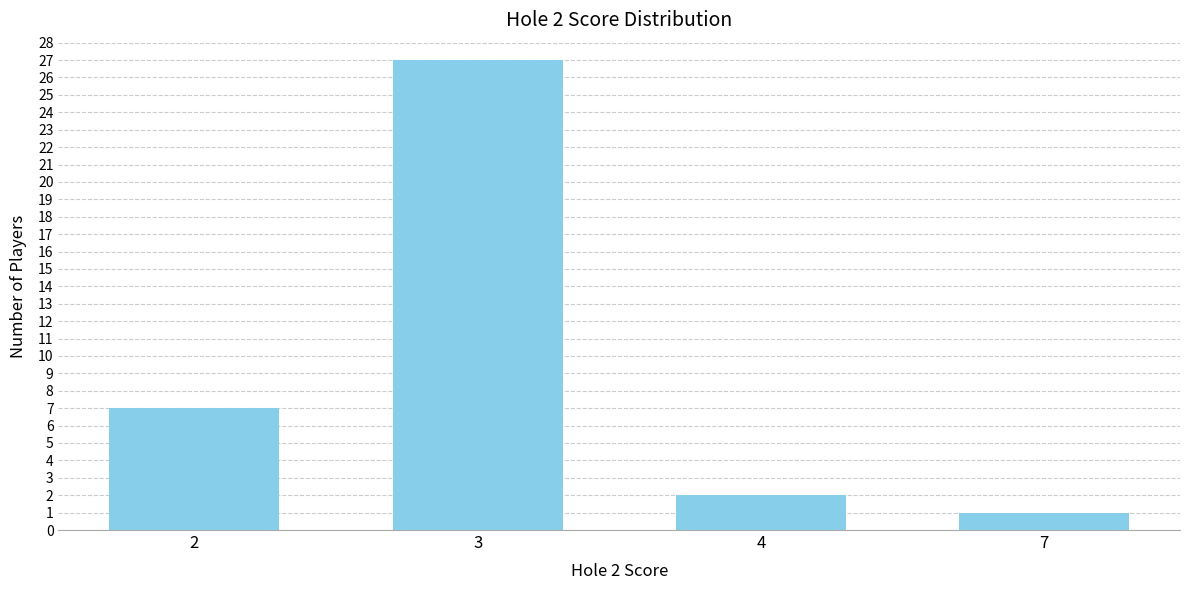

How many series are shown in this chart?

1